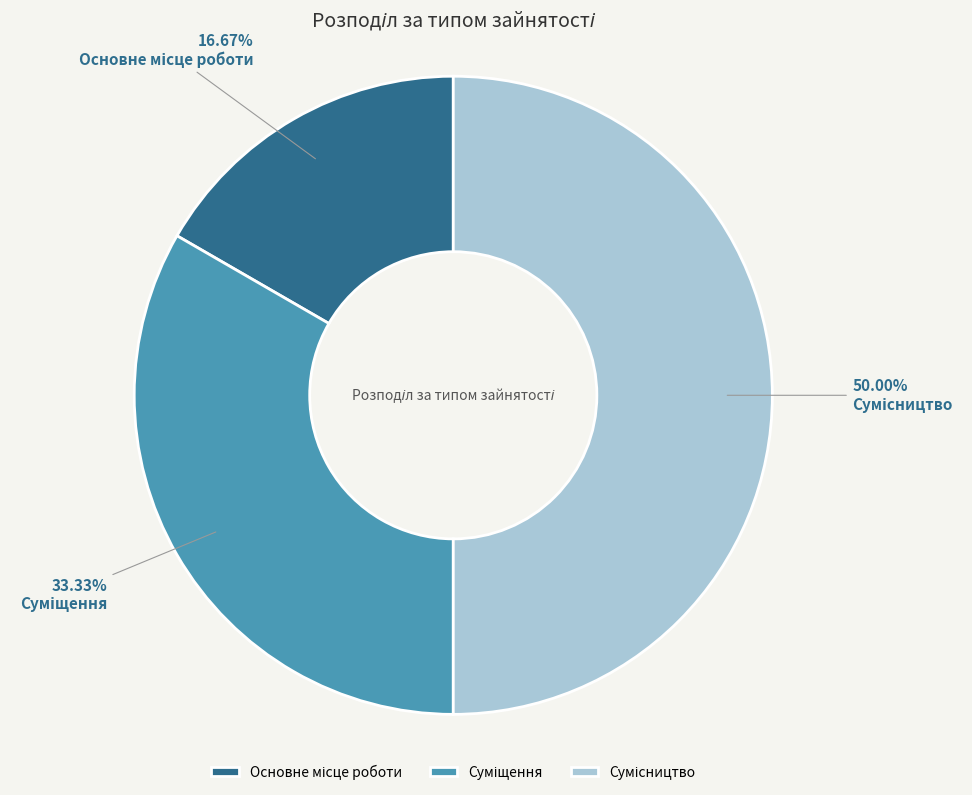

To the nearest percent, what is the combined percentage of Основне місце роботи and Сумісництво?

67%